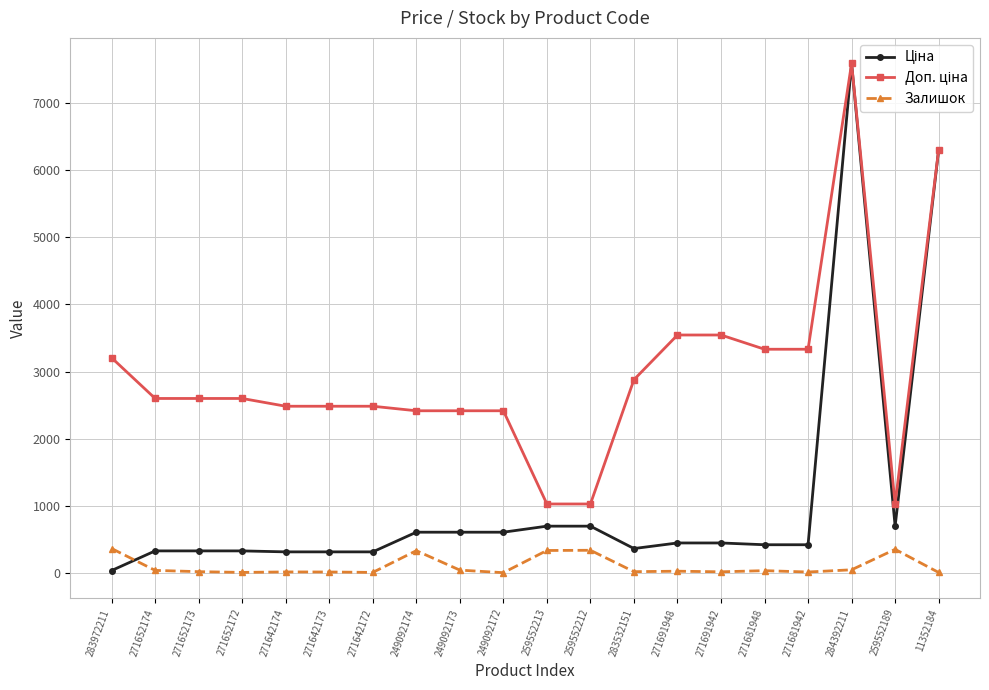

What is the spread (max minus min) of values at 249092174?

2086.8